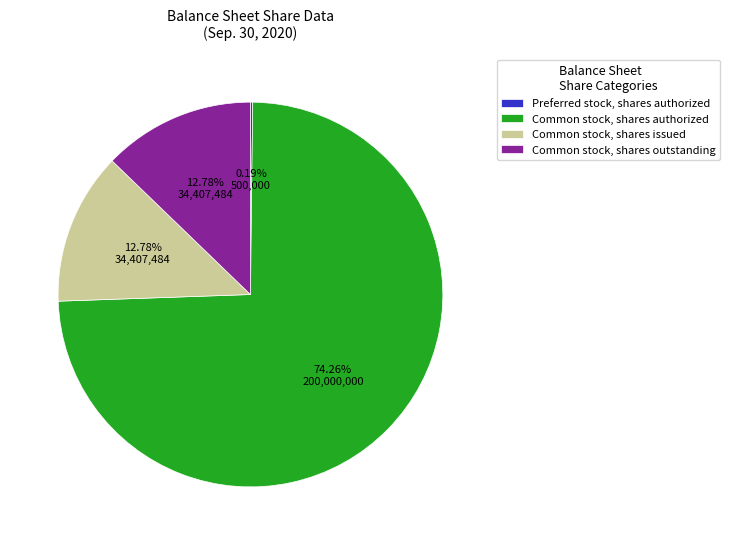

Is the sum of Common stock, shares outstanding and Common stock, shares issued greater than half?

No